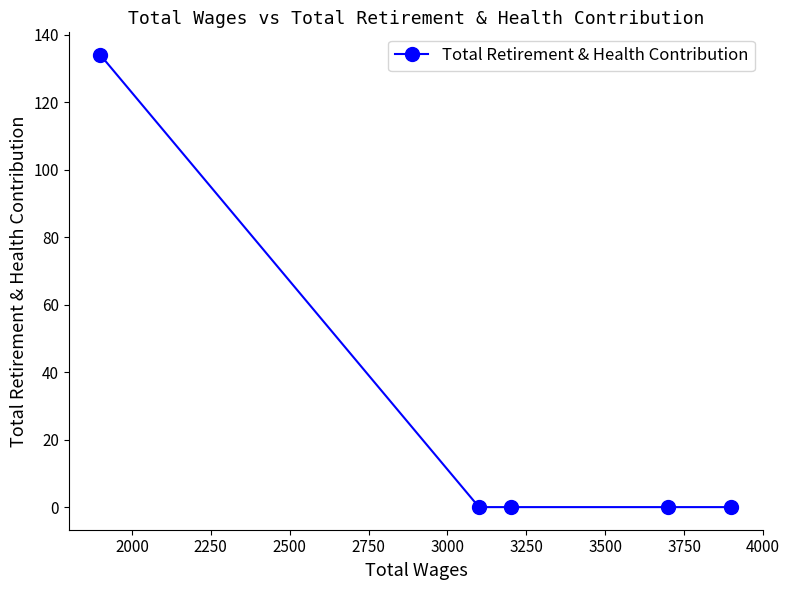

What is the greatest value displayed?

134